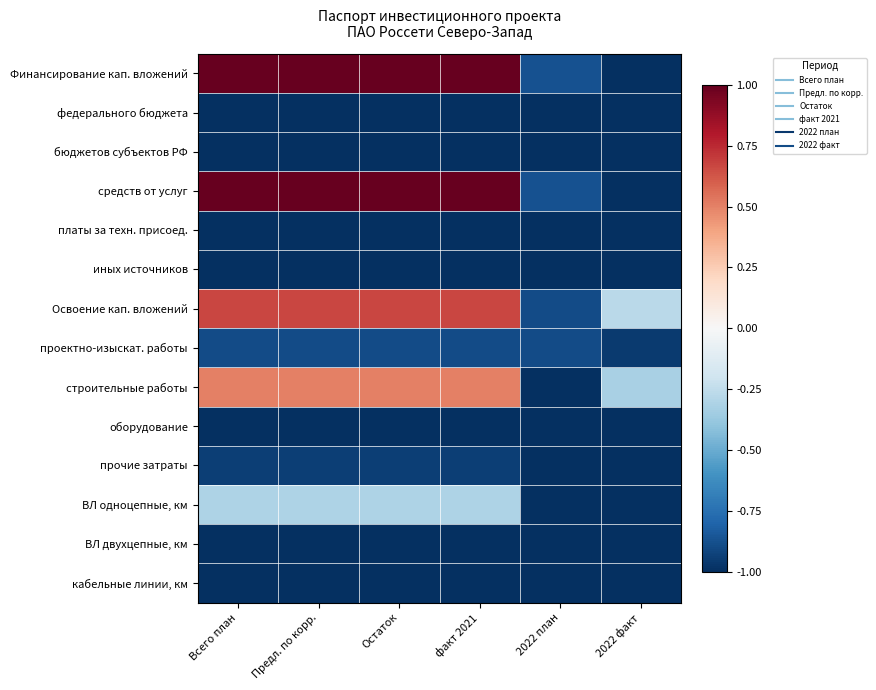

Reading left to right, extract all data points from this chart.

Финансирование кап. вложений: Всего план=1.0	Предл. по корр.=1.0	Остаток=1.0	факт 2021=1.0	2022 план=-0.9	2022 факт=-1.0
федерального бюджета: Всего план=-1.0	Предл. по корр.=-1.0	Остаток=-1.0	факт 2021=-1.0	2022 план=-1.0	2022 факт=-1.0
бюджетов субъектов РФ: Всего план=-1.0	Предл. по корр.=-1.0	Остаток=-1.0	факт 2021=-1.0	2022 план=-1.0	2022 факт=-1.0
средств от услуг: Всего план=1.0	Предл. по корр.=1.0	Остаток=1.0	факт 2021=1.0	2022 план=-0.9	2022 факт=-1.0
платы за техн. присоед.: Всего план=-1.0	Предл. по корр.=-1.0	Остаток=-1.0	факт 2021=-1.0	2022 план=-1.0	2022 факт=-1.0
иных источников: Всего план=-1.0	Предл. по корр.=-1.0	Остаток=-1.0	факт 2021=-1.0	2022 план=-1.0	2022 факт=-1.0
Освоение кап. вложений: Всего план=0.7	Предл. по корр.=0.7	Остаток=0.7	факт 2021=0.7	2022 план=-0.9	2022 факт=-0.3
проектно-изыскат. работы: Всего план=-0.9	Предл. по корр.=-0.9	Остаток=-0.9	факт 2021=-0.9	2022 план=-0.9	2022 факт=-1.0
строительные работы: Всего план=0.5	Предл. по корр.=0.5	Остаток=0.5	факт 2021=0.5	2022 план=-1.0	2022 факт=-0.3
оборудование: Всего план=-1.0	Предл. по корр.=-1.0	Остаток=-1.0	факт 2021=-1.0	2022 план=-1.0	2022 факт=-1.0
прочие затраты: Всего план=-0.9	Предл. по корр.=-0.9	Остаток=-0.9	факт 2021=-0.9	2022 план=-1.0	2022 факт=-1.0
ВЛ одноцепные, км: Всего план=-0.3	Предл. по корр.=-0.3	Остаток=-0.3	факт 2021=-0.3	2022 план=-1.0	2022 факт=-1.0
ВЛ двухцепные, км: Всего план=-1.0	Предл. по корр.=-1.0	Остаток=-1.0	факт 2021=-1.0	2022 план=-1.0	2022 факт=-1.0
кабельные линии, км: Всего план=-1.0	Предл. по корр.=-1.0	Остаток=-1.0	факт 2021=-1.0	2022 план=-1.0	2022 факт=-1.0